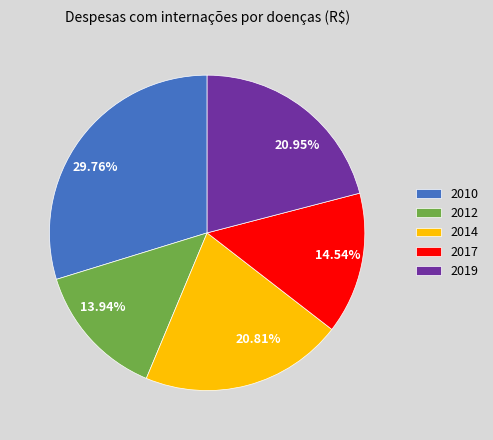

Is there a majority slice in this chart?

No